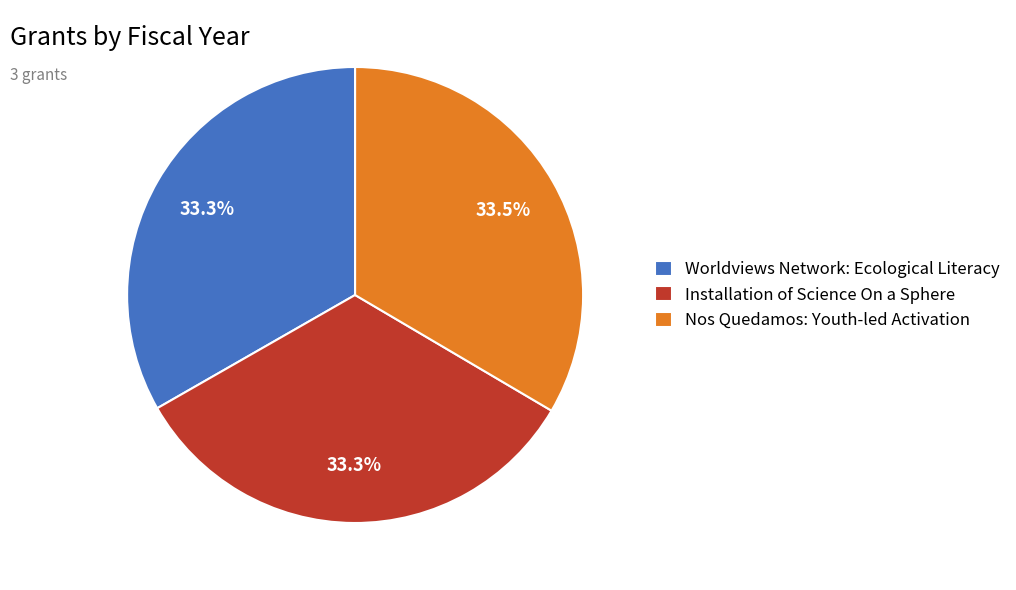

Combined, do Nos Quedamos: Youth-led Activation and Worldviews Network: Ecological Literacy account for over 50%?

Yes